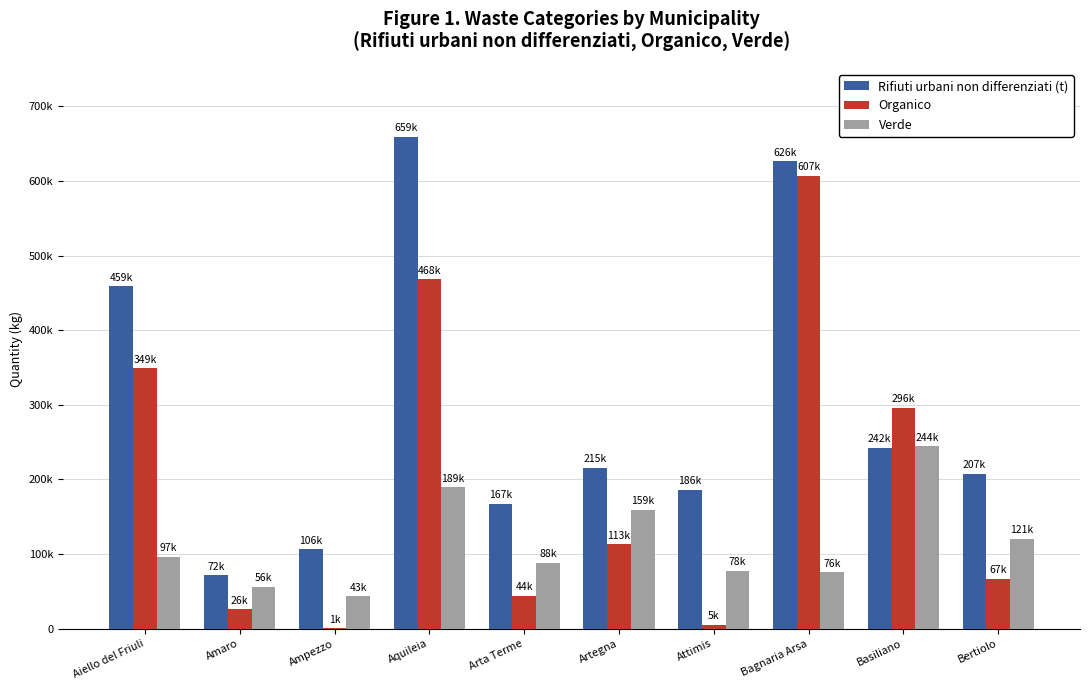

What is the sum of all Organico values?

1975517